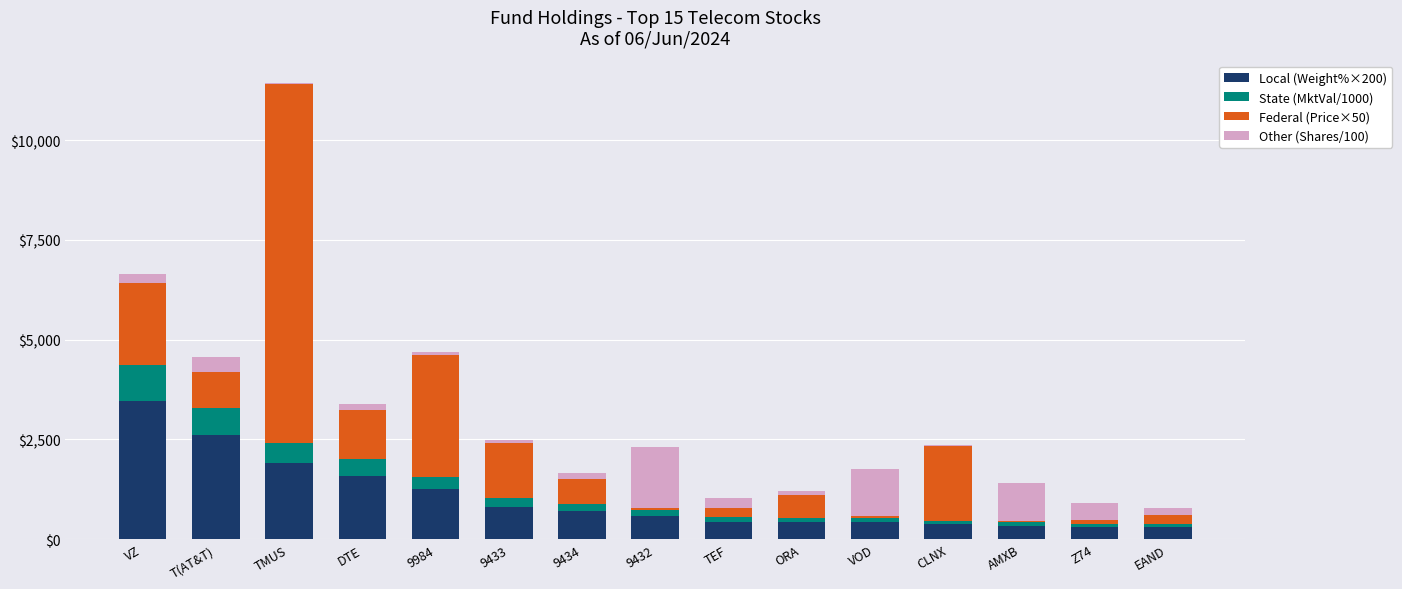

At which category is the sum across all series the highest?

TMUS